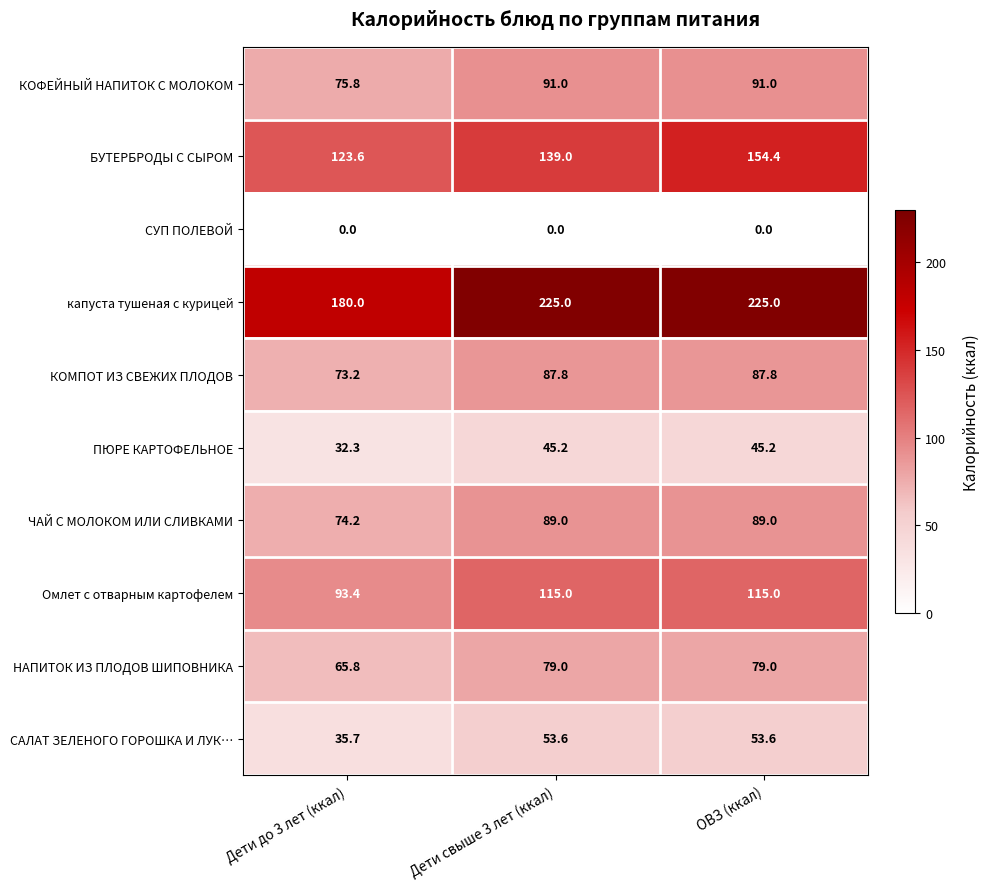

At Дети до 3 лет (ккал), list the series in order from smallest to largest.

СУП ПОЛЕВОЙ, ПЮРЕ КАРТОФЕЛЬНОЕ, САЛАТ ЗЕЛЕНОГО ГОРОШКА И ЛУК…, НАПИТОК ИЗ ПЛОДОВ ШИПОВНИКА, КОМПОТ ИЗ СВЕЖИХ ПЛОДОВ, ЧАЙ С МОЛОКОМ ИЛИ СЛИВКАМИ, КОФЕЙНЫЙ НАПИТОК С МОЛОКОМ, Омлет с отварным картофелем, БУТЕРБРОДЫ С СЫРОМ, капуста тушеная с курицей